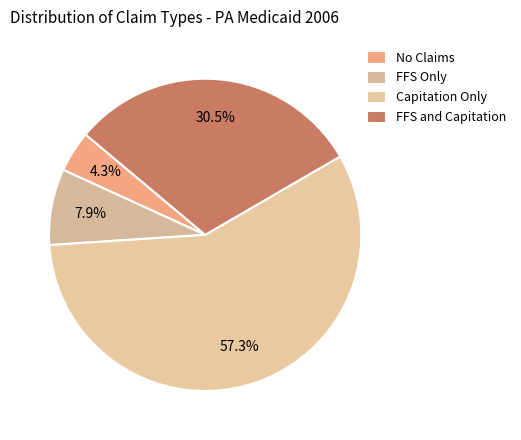

The Capitation Only slice represents 50% of the pie. True or false?

False